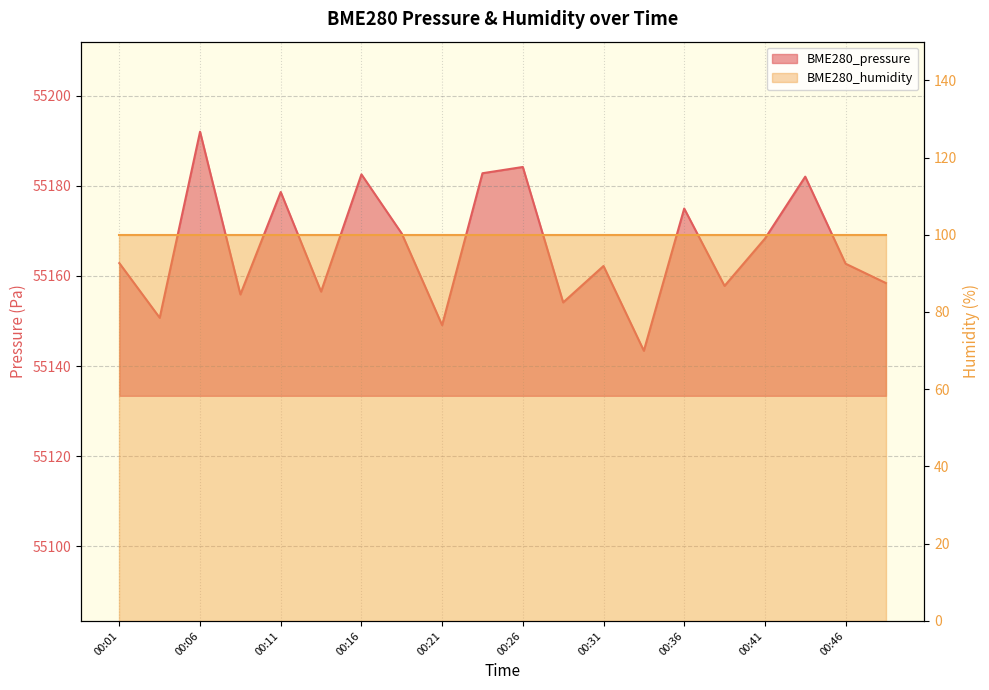

Reading right to left, list all the values displayed in this chart.

00:49=55158.4	00:46=55162.7	00:44=55182.1	00:41=55168.3	00:39=55157.8	00:36=55175.0	00:34=55143.4	00:31=55162.2	00:29=55154.1	00:26=55184.2	00:24=55182.8	00:21=55149.1	00:19=55169.4	00:16=55182.6	00:14=55156.5	00:11=55178.7	00:09=55155.9	00:06=55192.0	00:04=55150.7	00:01=55162.8